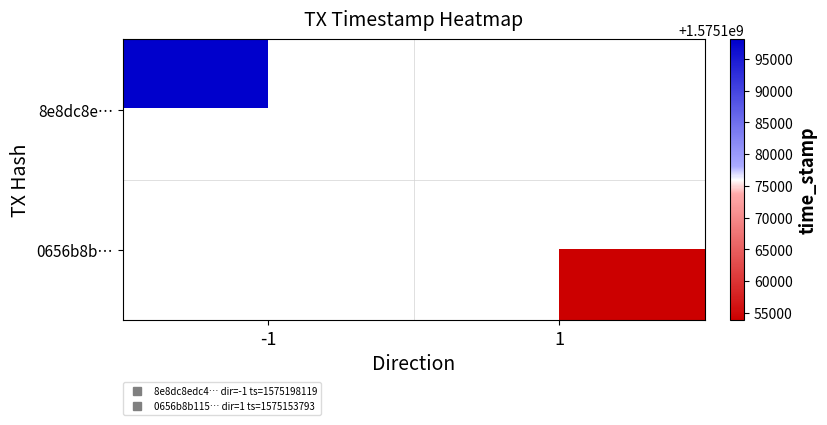

List the series in order of their overall mean, lowest first.

8e8dc8e…, 0656b8b…